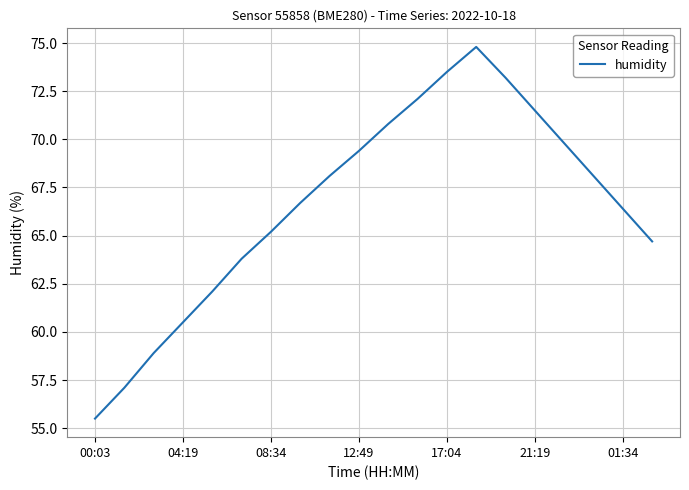

What is the greatest value displayed?

74.8